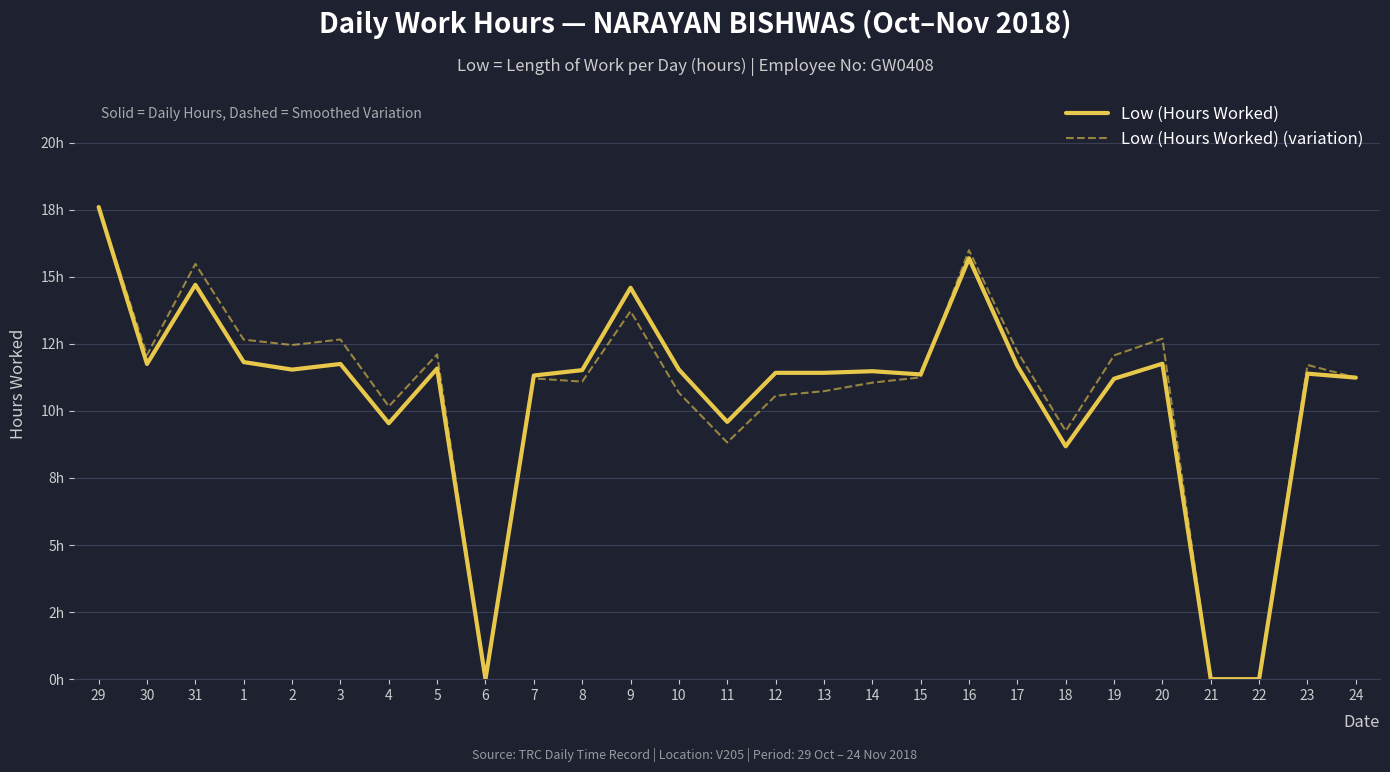

Does the chart have visible grid lines?

Yes